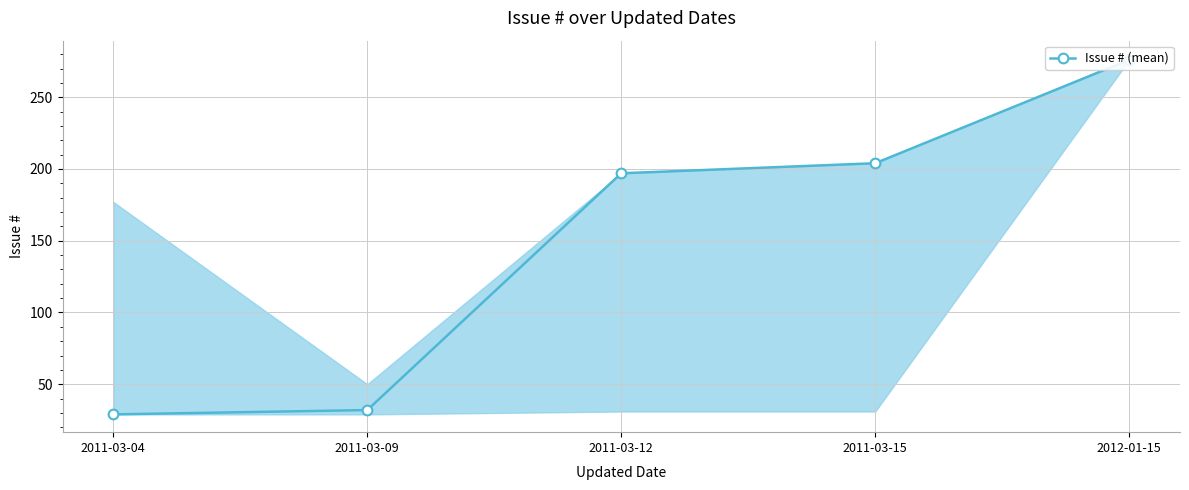

What is the value of the 5th point from the left?

276